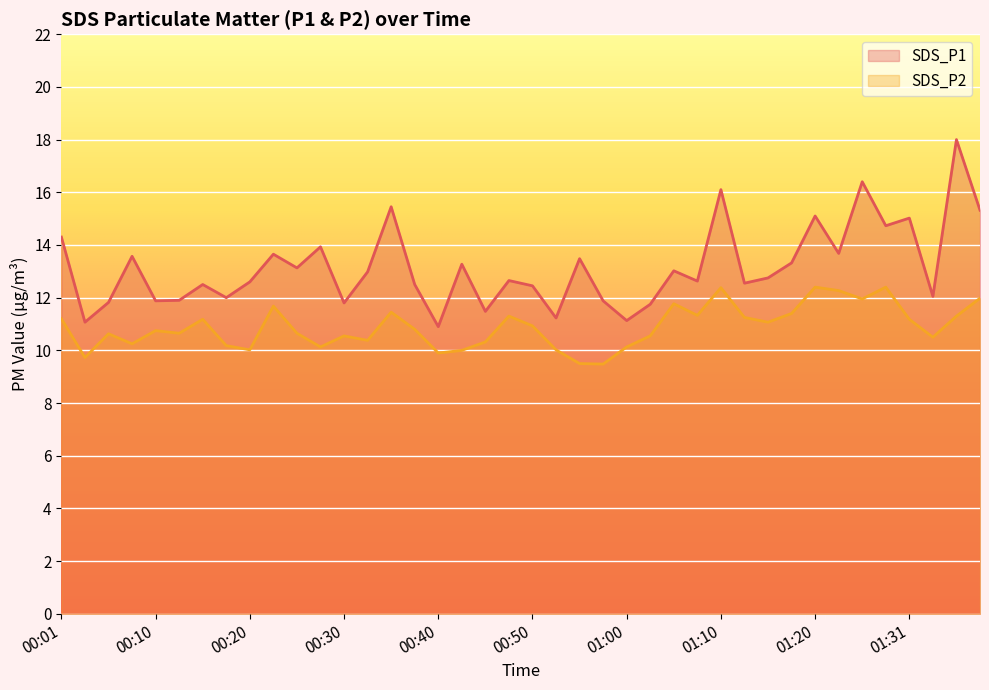

What are all the series names shown in the legend?

SDS_P1, SDS_P2